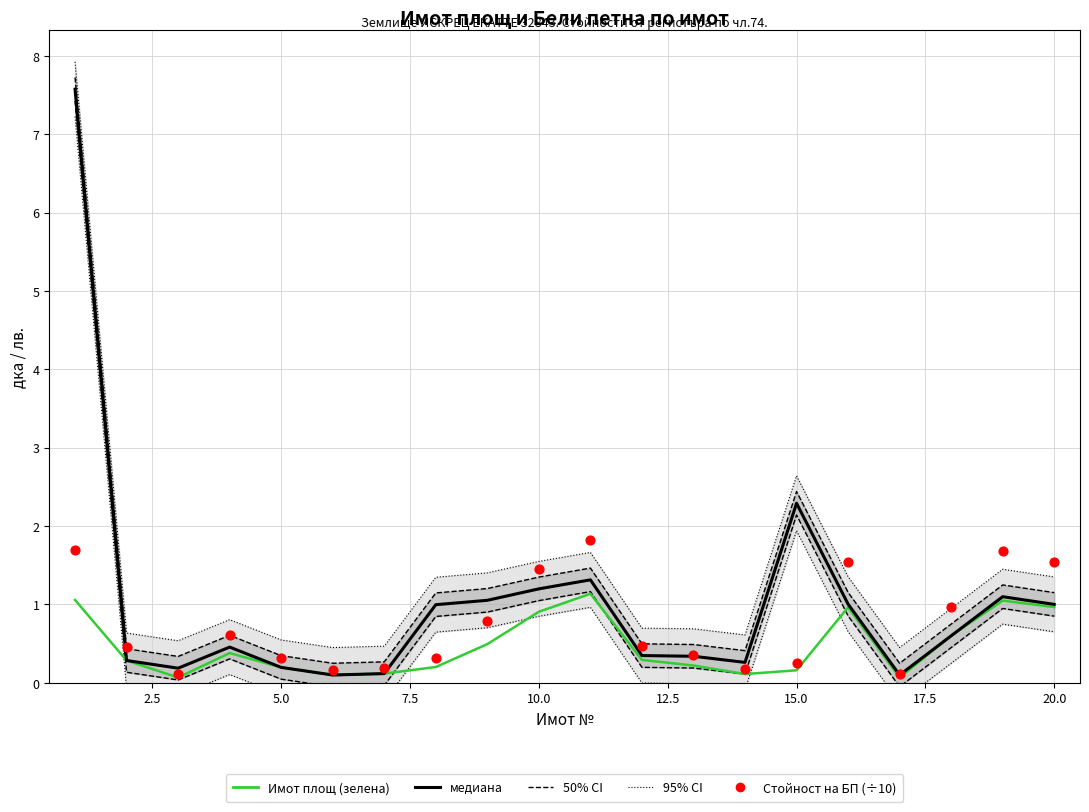

Which series reaches the maximum Y coordinate?

95% CI